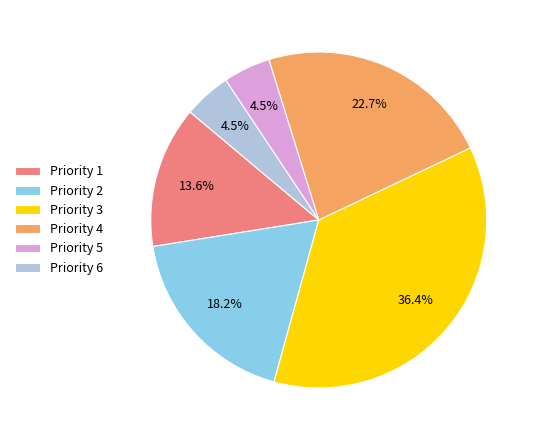

To the nearest percent, what is the difference between the largest and smallest slice percentages?

32%